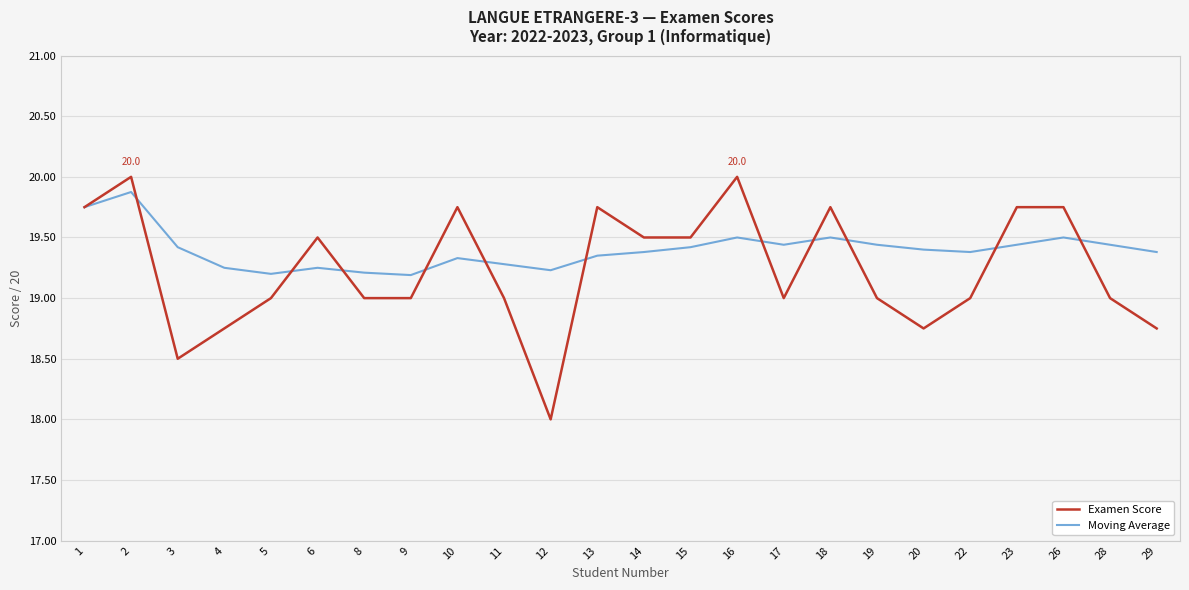

Rank the series by their average value, from lowest to highest.

Examen Score, Moving Average